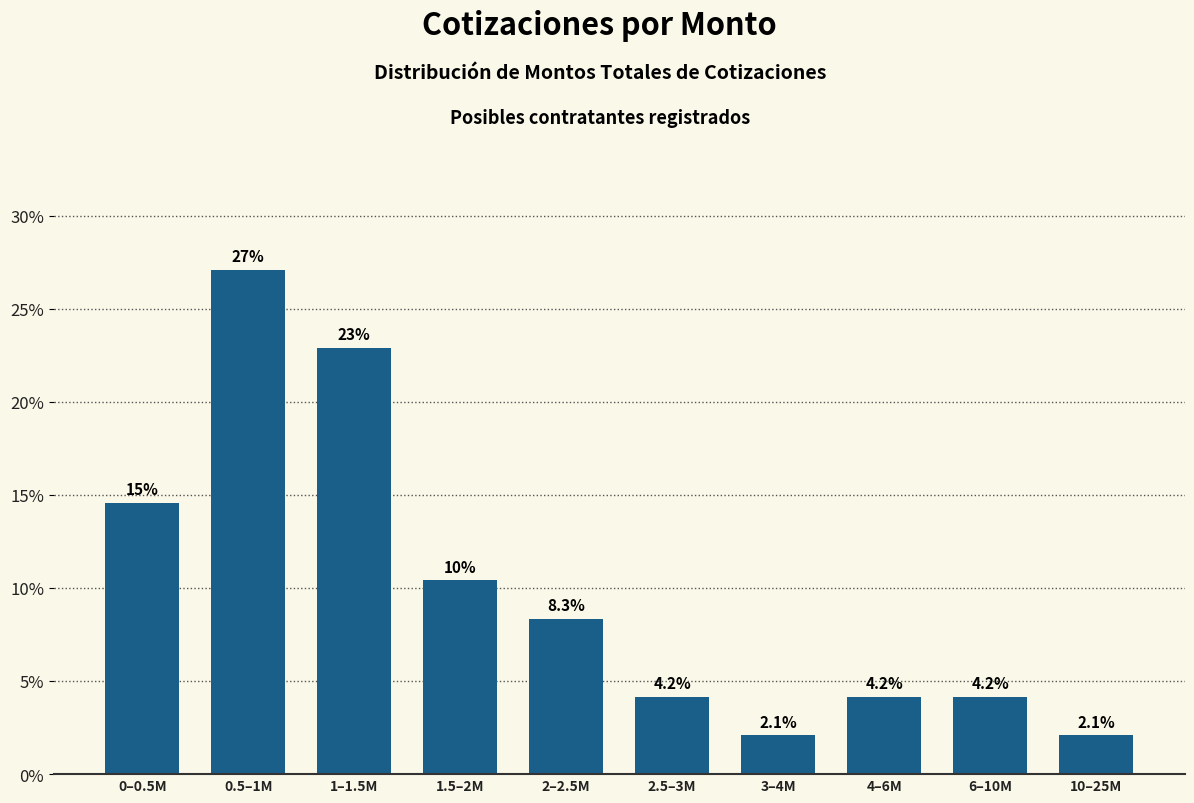

Reading left to right, transcribe all the data shown in this chart.

0–0.5M=14.6	0.5–1M=27.1	1–1.5M=22.9	1.5–2M=10.4	2–2.5M=8.3	2.5–3M=4.2	3–4M=2.1	4–6M=4.2	6–10M=4.2	10–25M=2.1